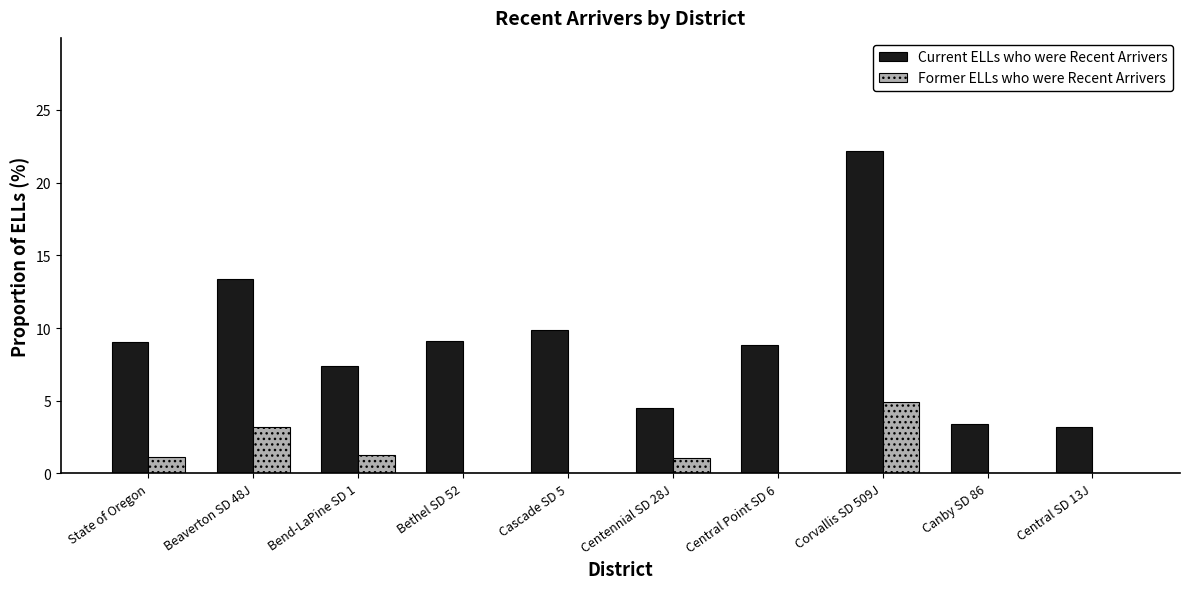

The value of Current ELLs who were Recent Arrivers at Beaverton SD 48J is 13.3. True or false?

True